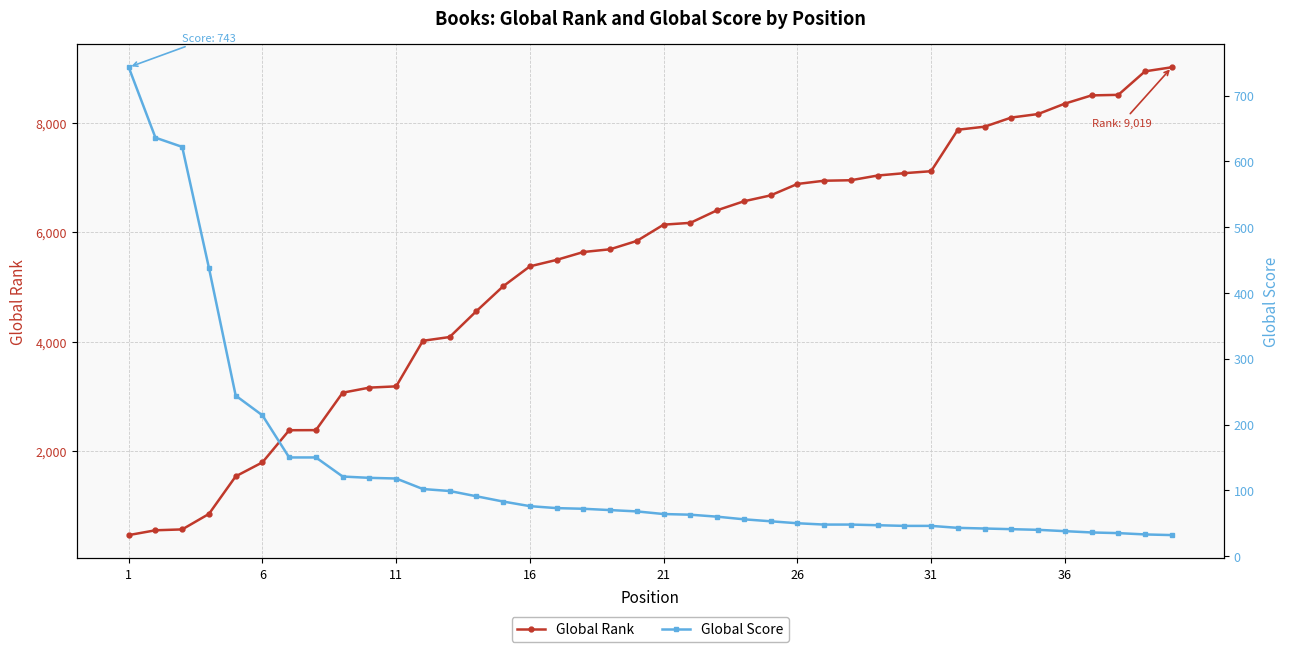

The value of Global Rank at 31 is 9877. True or false?

False